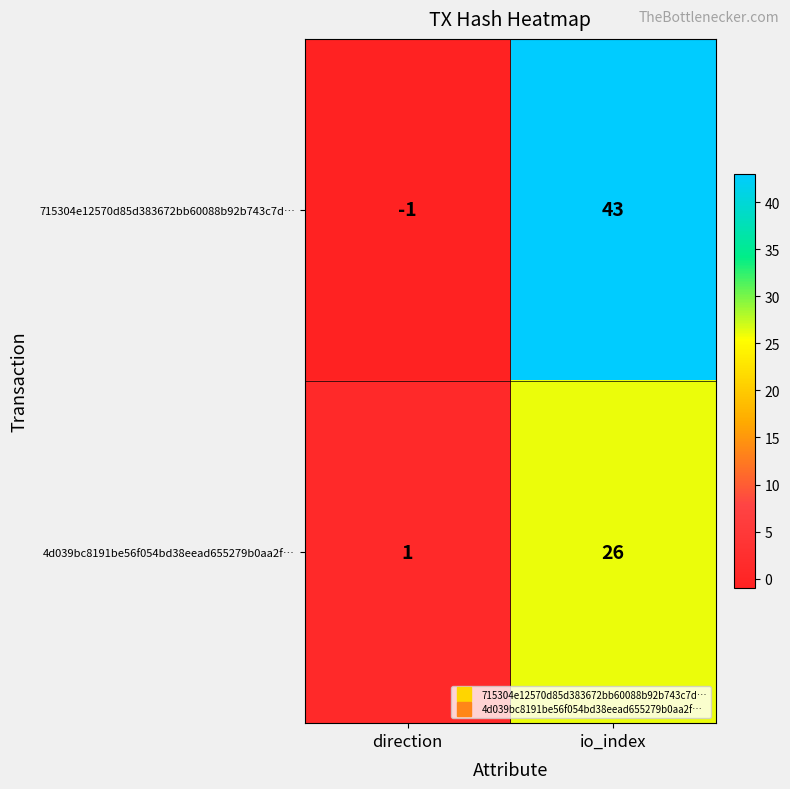

What is the total value across all series at io_index?

69